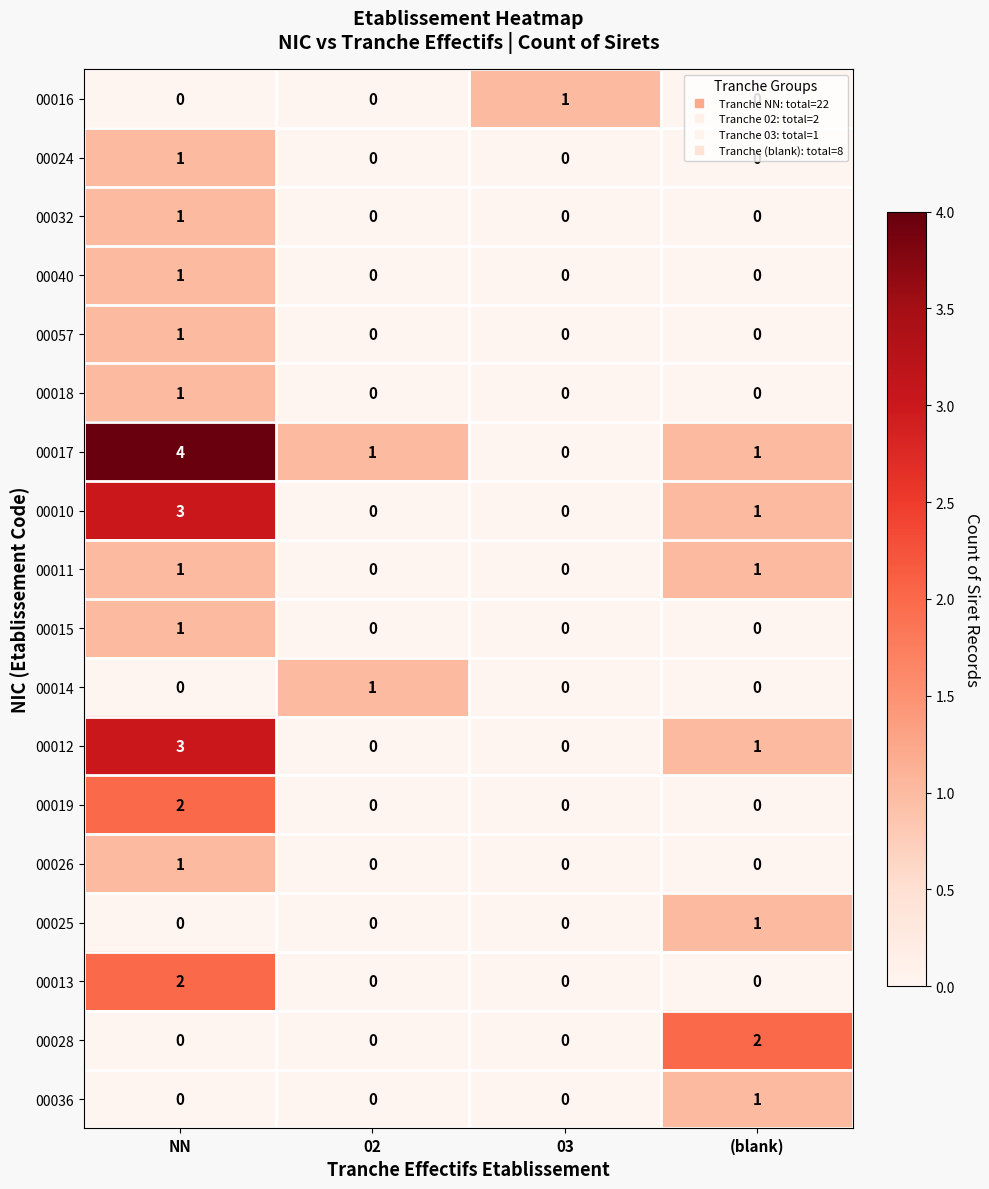

Count the 00025 values in the range 0 to 1.

4